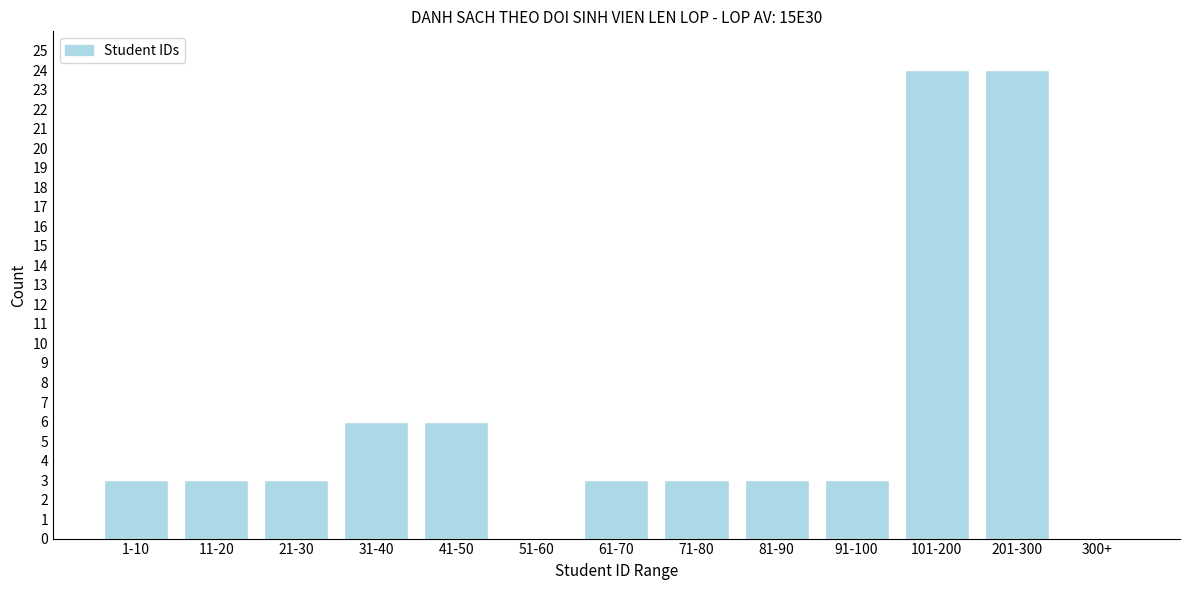

Reading right to left, extract all data points from this chart.

300+=0	201-300=24	101-200=24	91-100=3	81-90=3	71-80=3	61-70=3	51-60=0	41-50=6	31-40=6	21-30=3	11-20=3	1-10=3